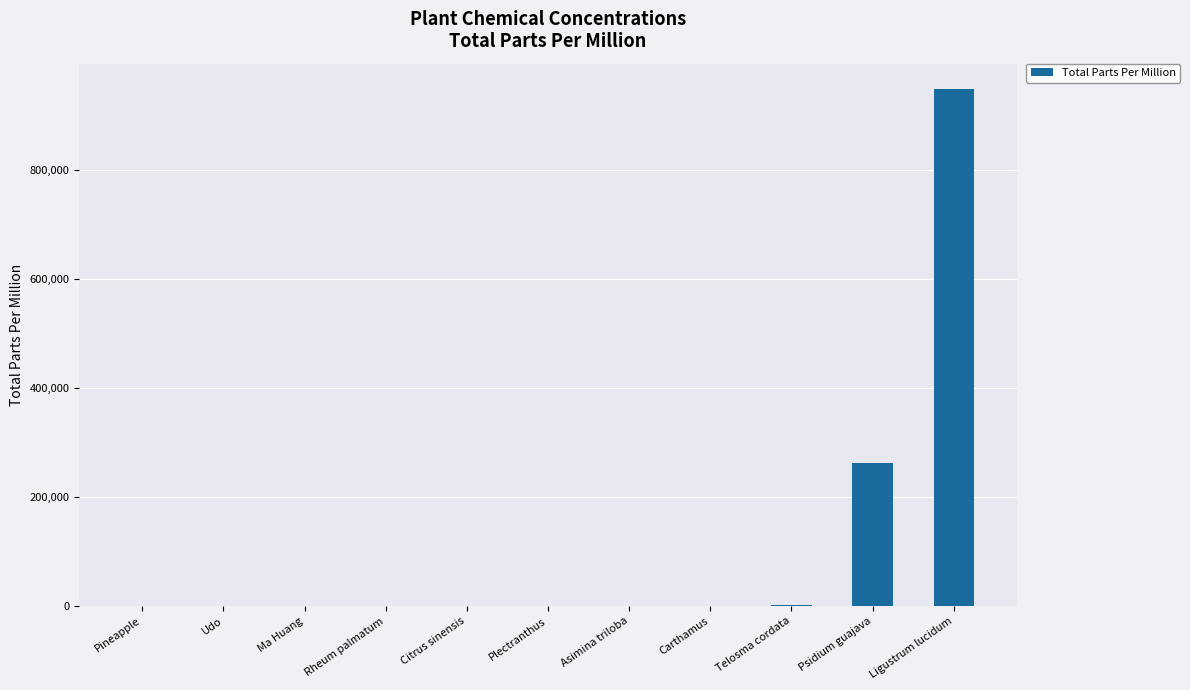

What is the approximate value at Plectranthus?

12.0